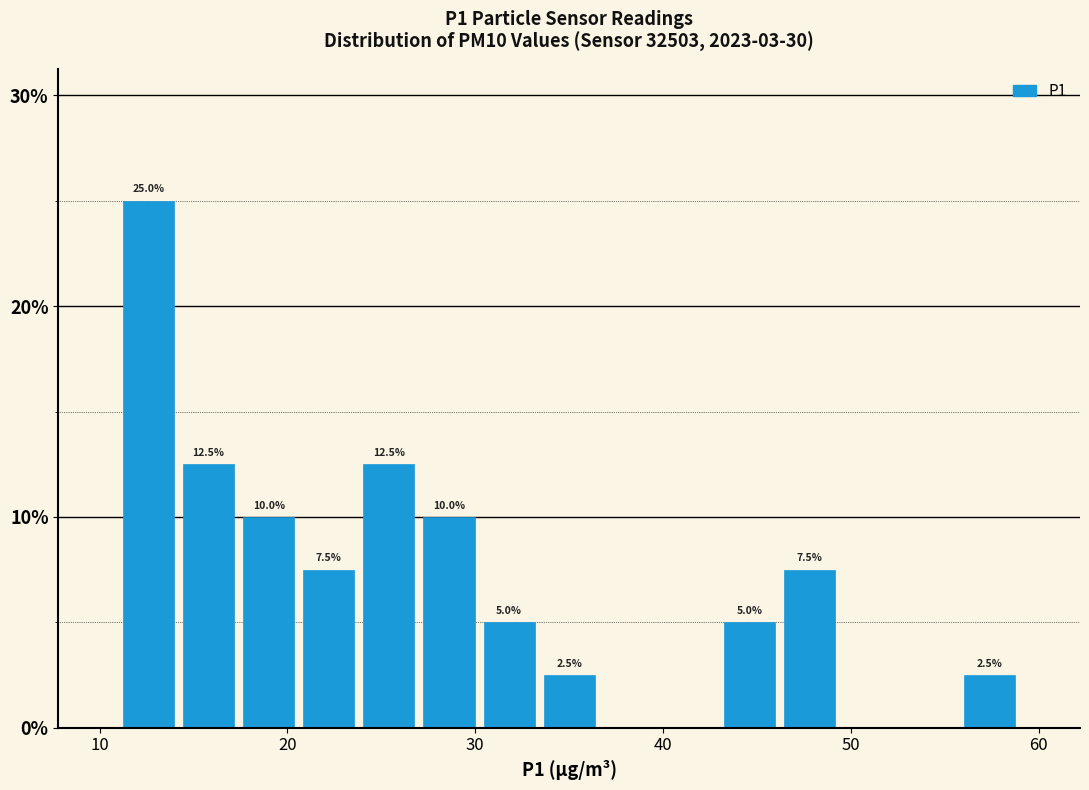

Around what value on the x-axis is the tallest bar? Give the approximate position of its centre, as read against the axis.

13